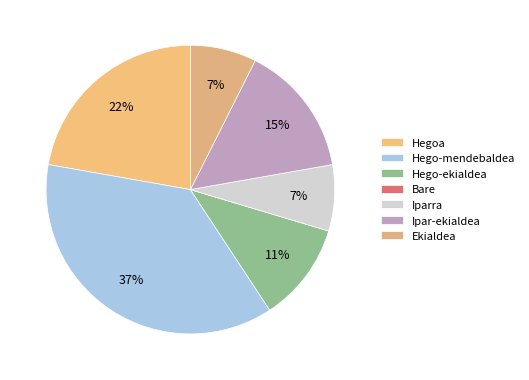

What is the change in value from Bare to Ipar-ekialdea?

+4